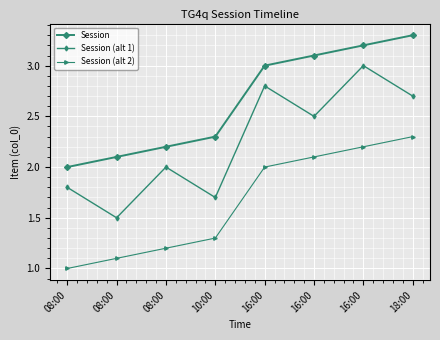

What is the sum of the Session values at 08:00 and 10:00?

4.5